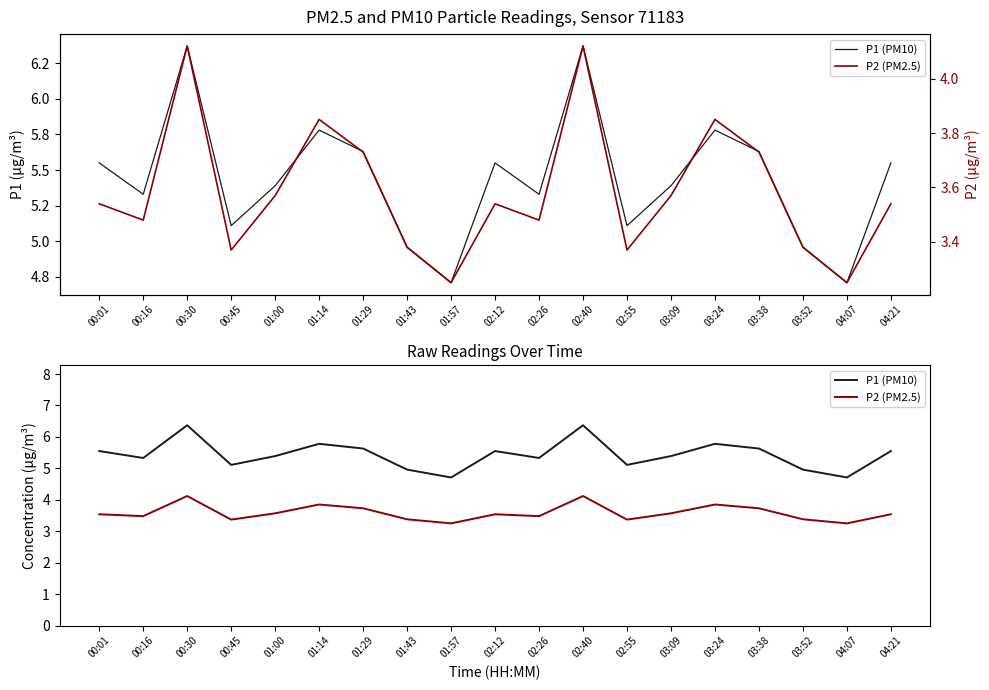

Reading right to left, extract all data points from this chart.

P1 (PM10): 5.5	4.7	5.0	5.6	5.8	5.4	5.1	6.4	5.3	5.5	4.7	5.0	5.6	5.8	5.4	5.1	6.4	5.3	5.5
P2 (PM2.5): 3.5	3.2	3.4	3.7	3.9	3.6	3.4	4.1	3.5	3.5	3.2	3.4	3.7	3.9	3.6	3.4	4.1	3.5	3.5